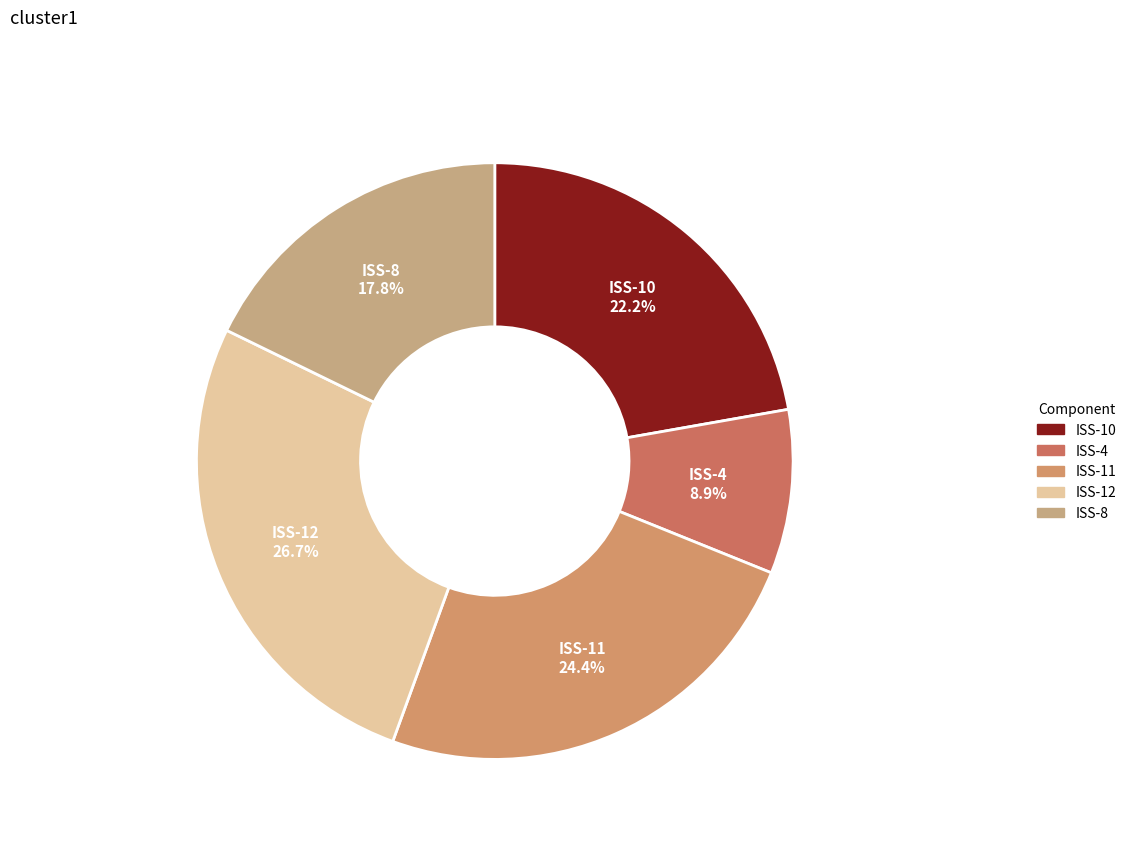

To the nearest percent, what is the average slice percentage?

20%